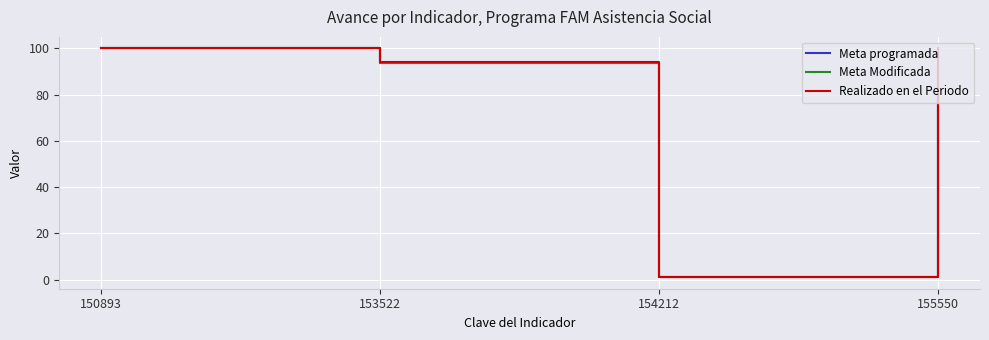

What is the lowest value of the Meta programada series?

1.0